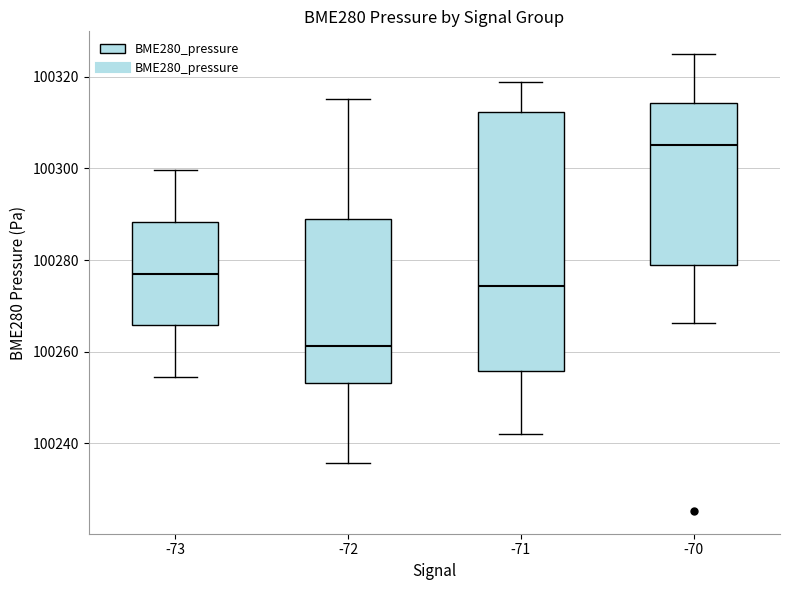

Reading left to right, transcribe this box plot: for each box, give where its median line is, the range the box spans, and where its two whiskers end, as read against the y-axis. The values are not printed on the chart, so give them approximately, as read against the axis.

-73: median 100278, box 100266 to 100288, whiskers 100254 to 100300
-72: median 100262, box 100254 to 100290, whiskers 100236 to 100316
-71: median 100274, box 100256 to 100312, whiskers 100242 to 100318
-70: median 100306, box 100278 to 100314, whiskers 100266 to 100324